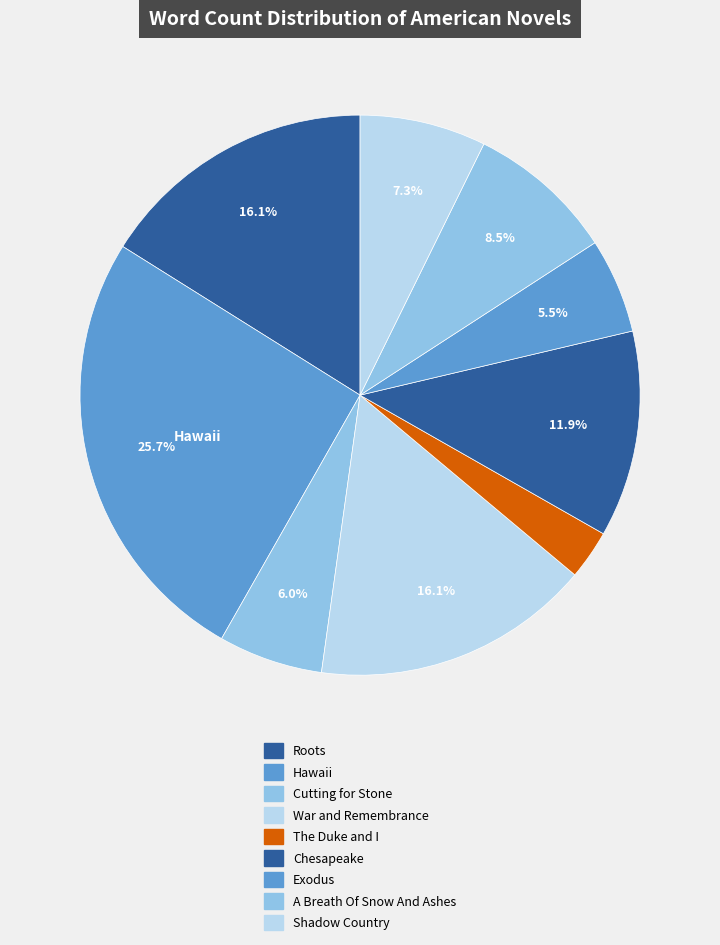

How many segments does this pie chart have?

9